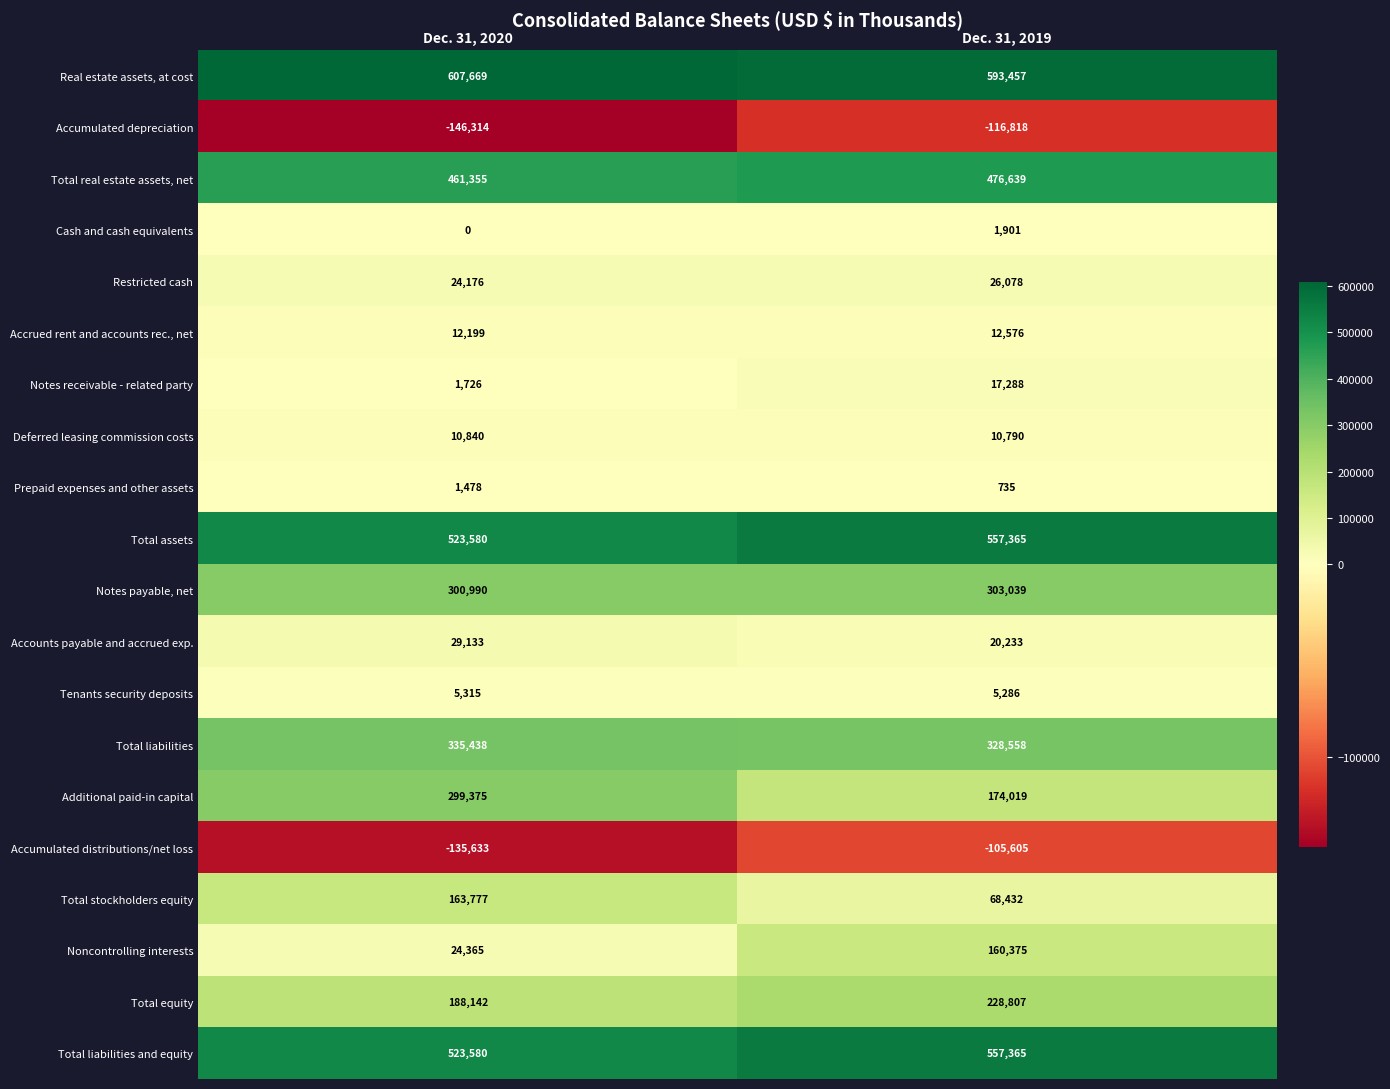

At which category does the chart reach its peak across all series?

Dec. 31, 2020